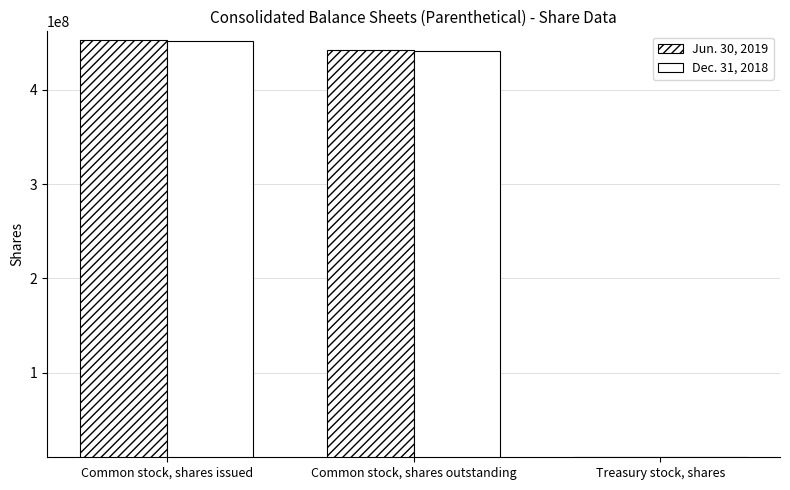

What is the value of the Dec. 31, 2018 bar at the 3rd from the left?

10557000